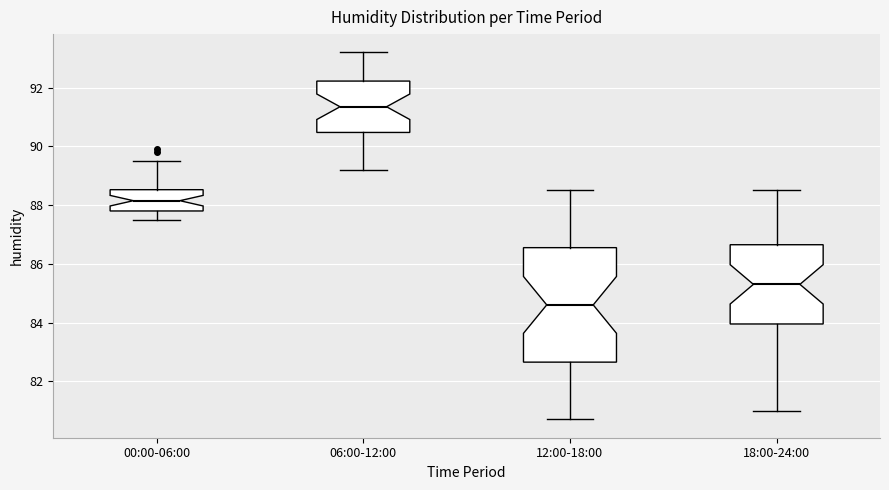

Reading left to right, read every box against the y-axis: the position of its median line, the range the box covers, and the ends of its whiskers. The values are not printed on the chart, so give them approximately, as read against the axis.

00:00-06:00: median 88.2, box 87.8 to 88.6, whiskers 87.6 to 89.6
06:00-12:00: median 91.4, box 90.4 to 92.2, whiskers 89.2 to 93.2
12:00-18:00: median 84.6, box 82.6 to 86.6, whiskers 80.8 to 88.6
18:00-24:00: median 85.4, box 84.0 to 86.6, whiskers 81.0 to 88.6